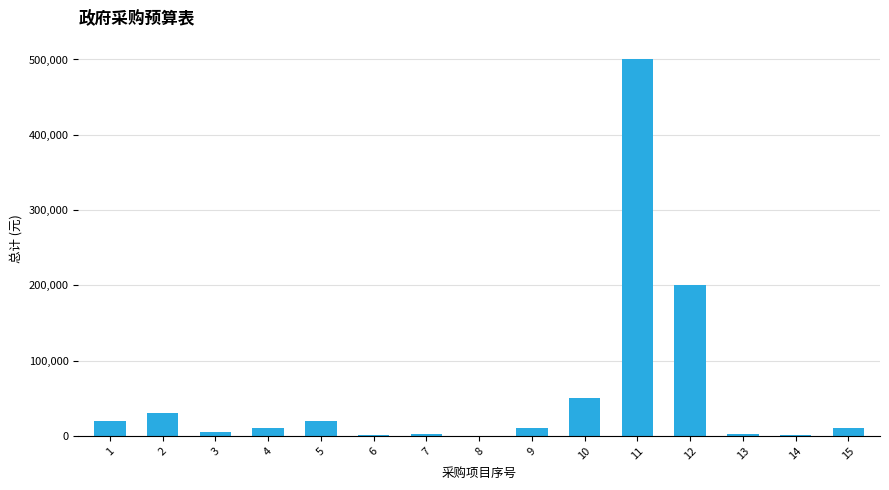

What is the change in value from 2 to 7?

-27000